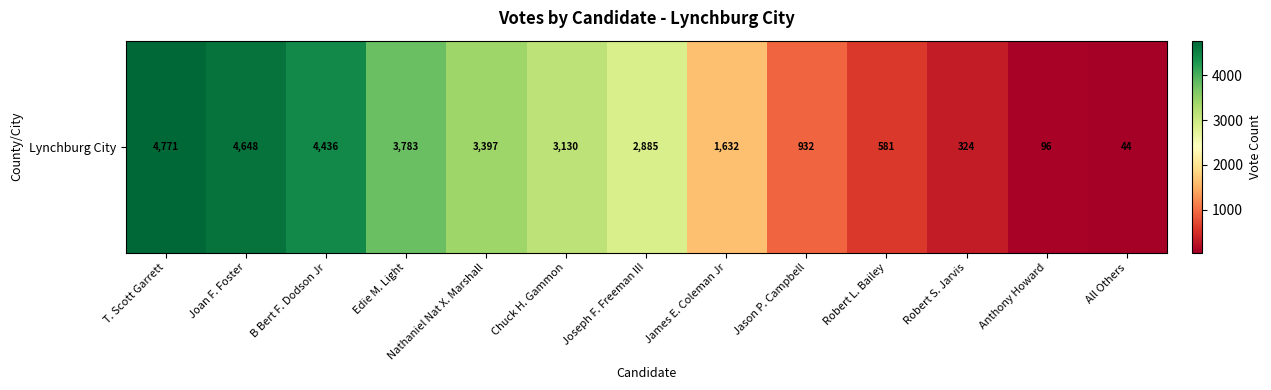

Reading right to left, list all the values displayed in this chart.

All Others=44	Anthony Howard=96	Robert S. Jarvis=324	Robert L. Bailey=581	Jason P. Campbell=932	James E. Coleman Jr=1632	Joseph F. Freeman III=2885	Chuck H. Gammon=3130	Nathaniel Nat X. Marshall=3397	Edie M. Light=3783	B Bert F. Dodson Jr=4436	Joan F. Foster=4648	T. Scott Garrett=4771